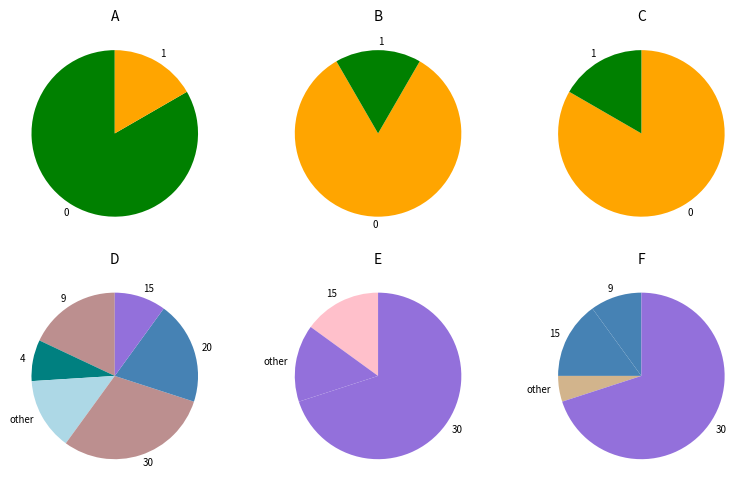

Do 28 and 28 together represent more than half of the pie?

No